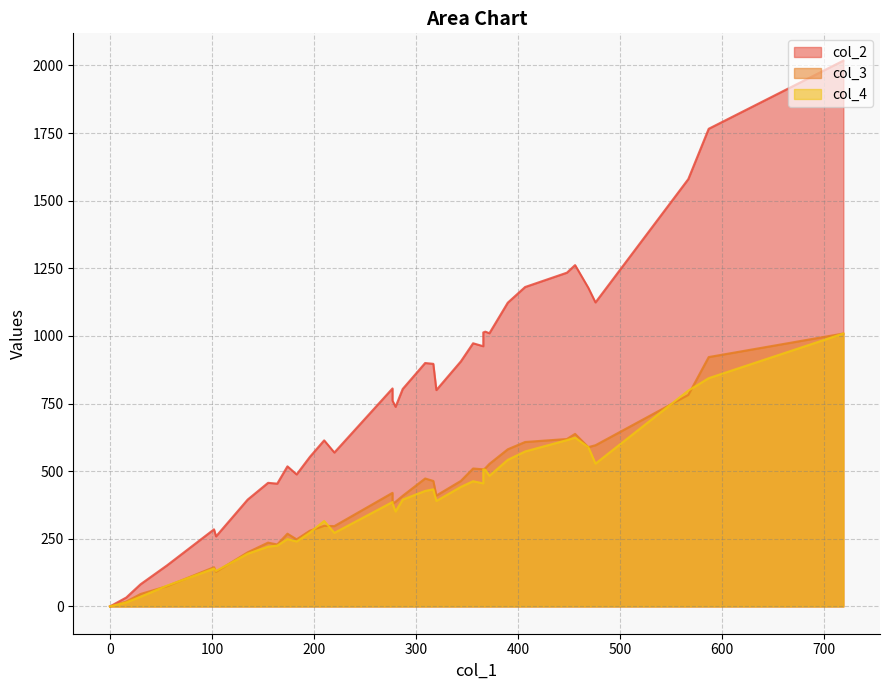

How many lines are shown in the chart?

3